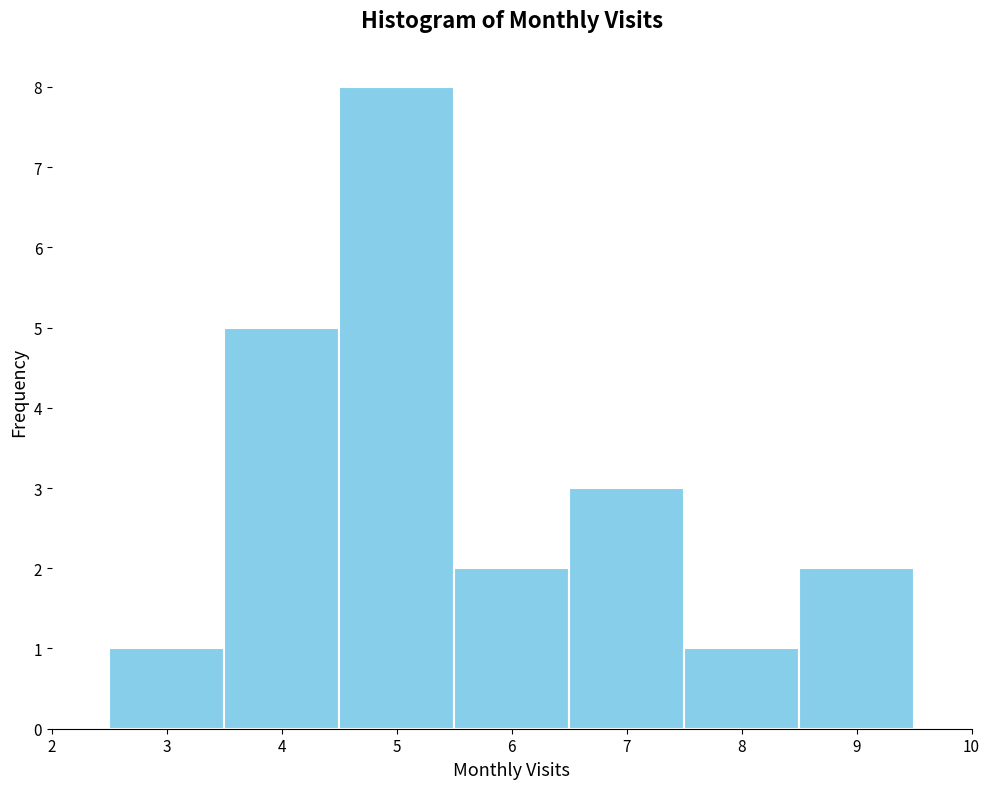

Reading left to right, transcribe this chart: for each bar, give the range it covers on the x-axis and its height. The values are not printed on the chart, so give them approximately, as read against the axis.

2.5 to 3.5: 1
3.5 to 4.5: 5
4.5 to 5.5: 8
5.5 to 6.5: 2
6.5 to 7.5: 3
7.5 to 8.5: 1
8.5 to 9.5: 2